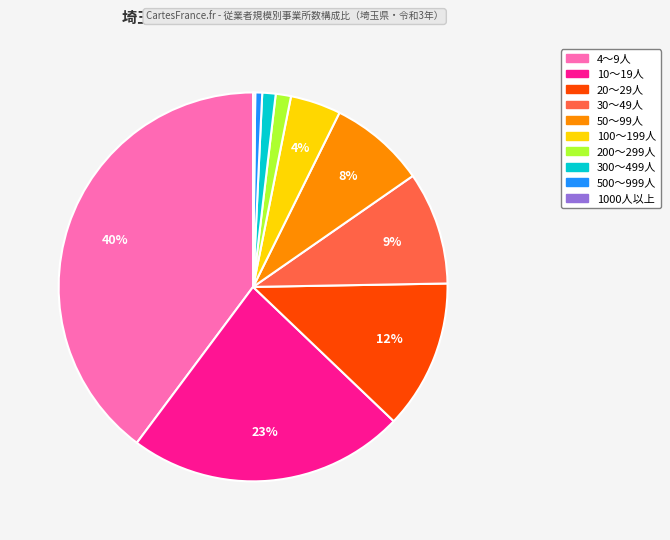

Which slice is the largest?

4～9人